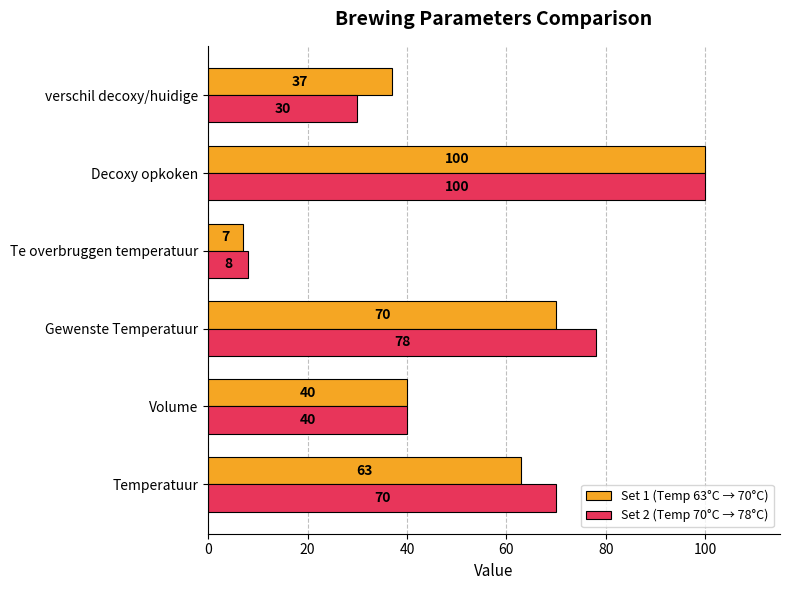

What is the average value of the Set 1 (Temp 63°C → 70°C) series?

53